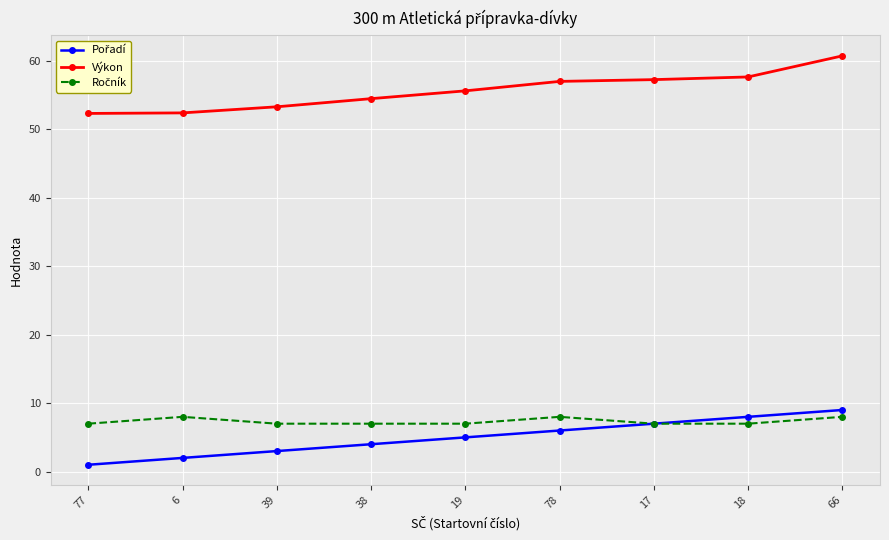

Is it true that Výkon equals 96.0 at 19?

False